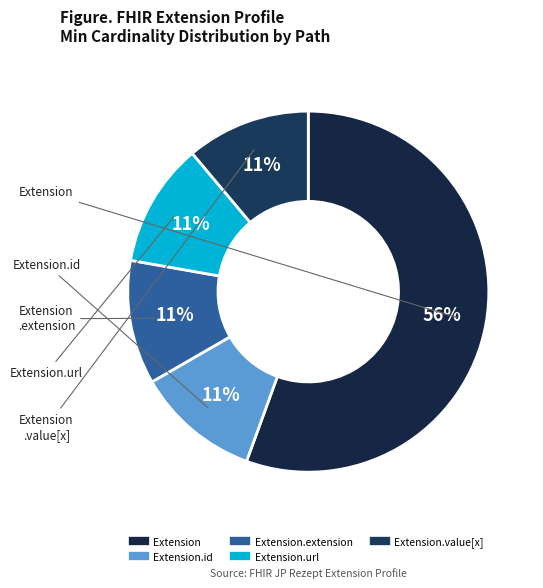

How many segments does this pie chart have?

5